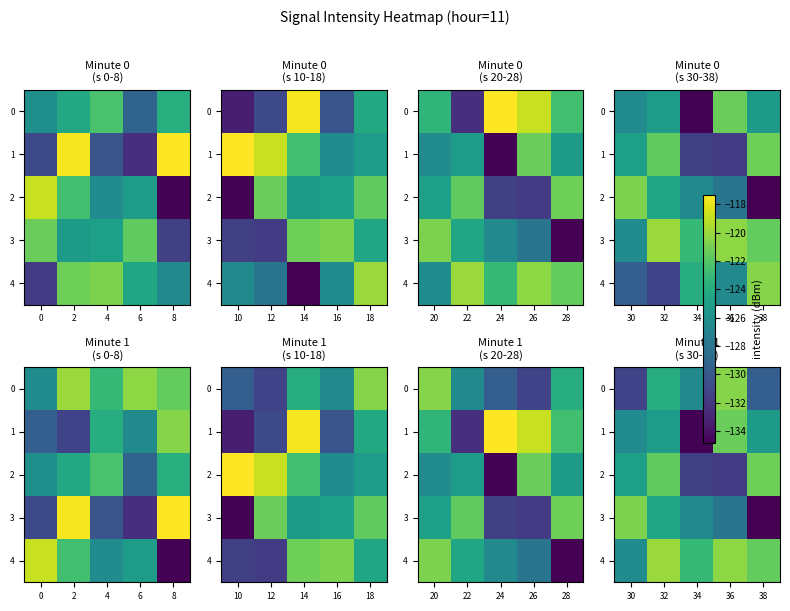

How many categories are shown in the chart?

5